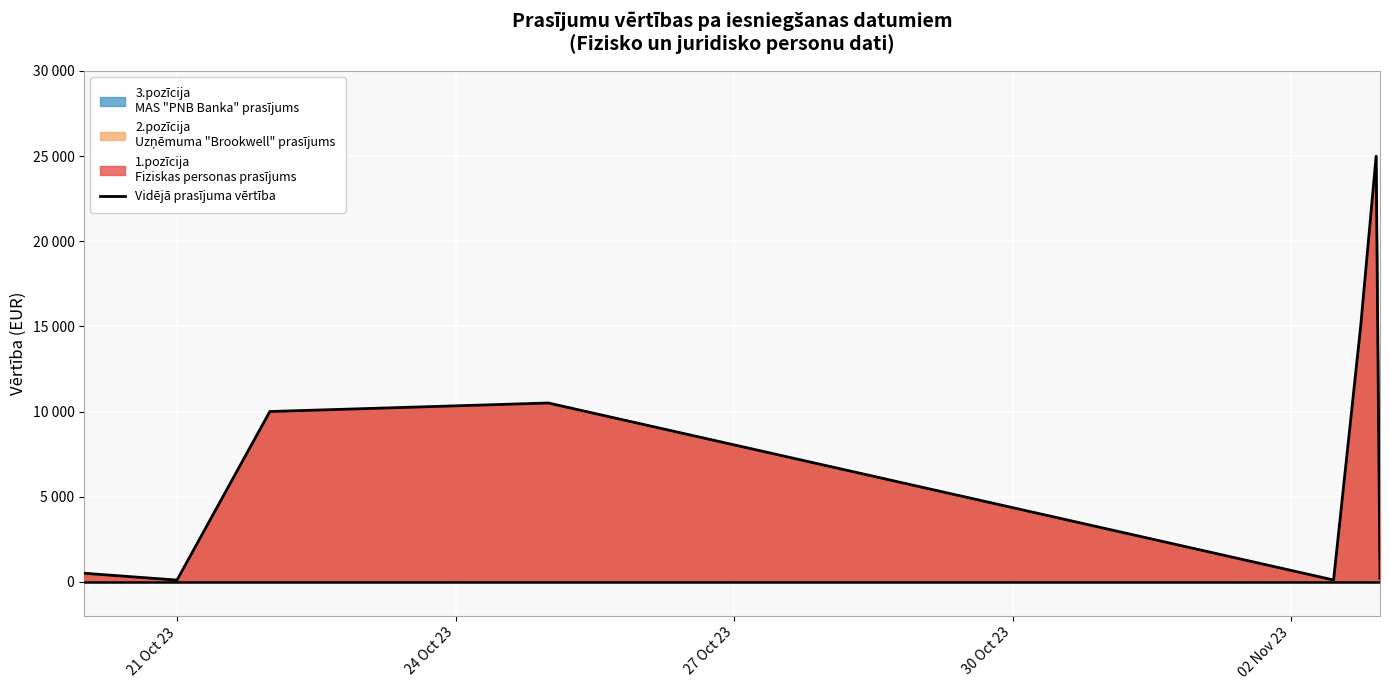

What is the label of the 5th point from the left?

02 Nov 23